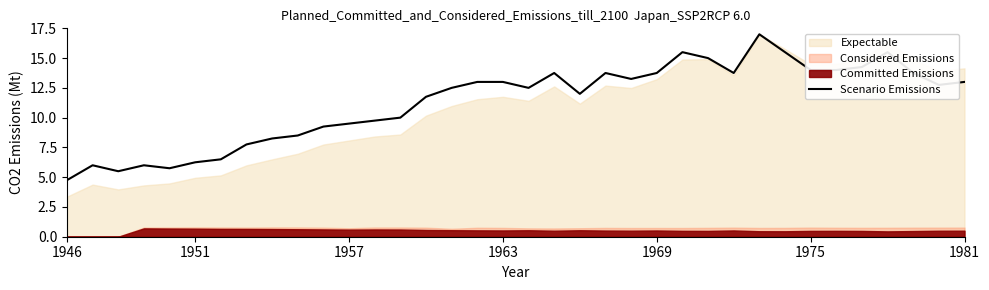

How many interior local valleys (lower than both neighbors) does the data have?

7